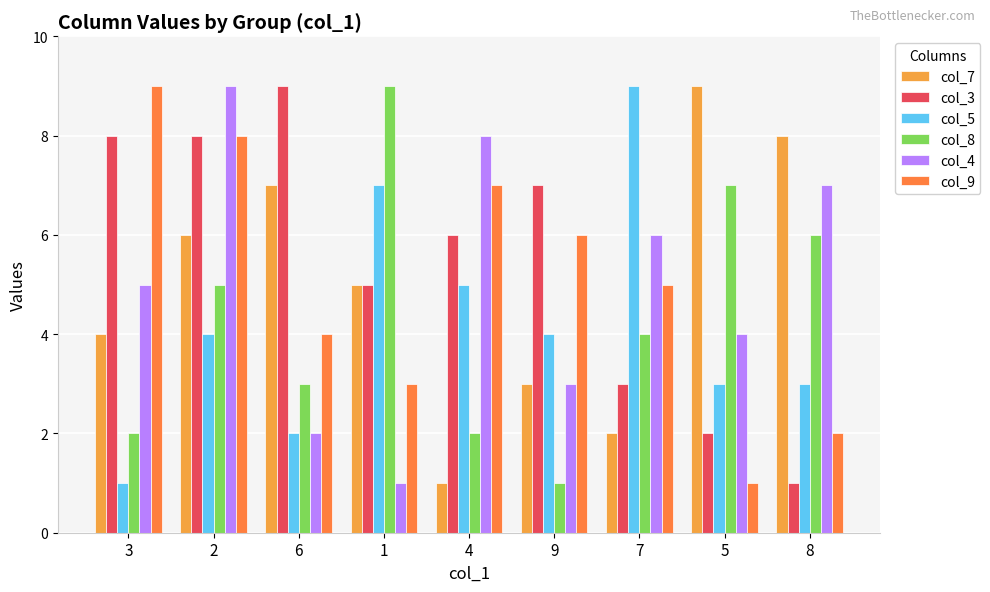

Where is col_7 nearest to the value 5?

1